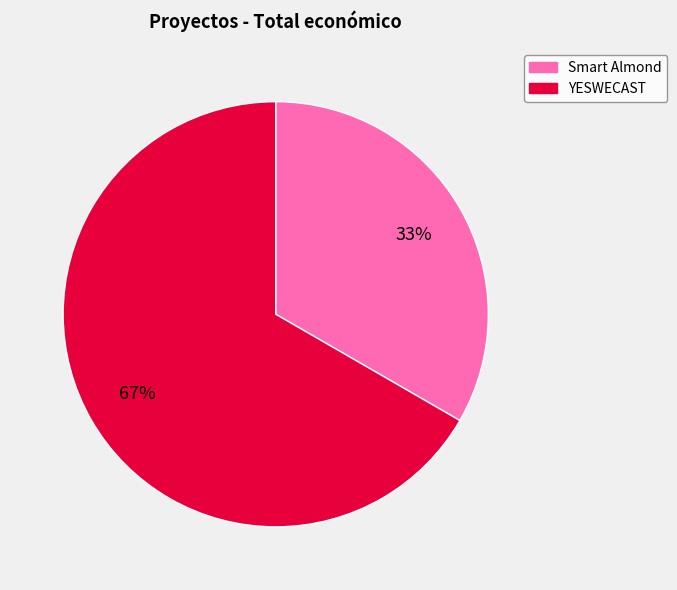

To the nearest percent, what is the combined percentage of YESWECAST and Smart Almond?

100%